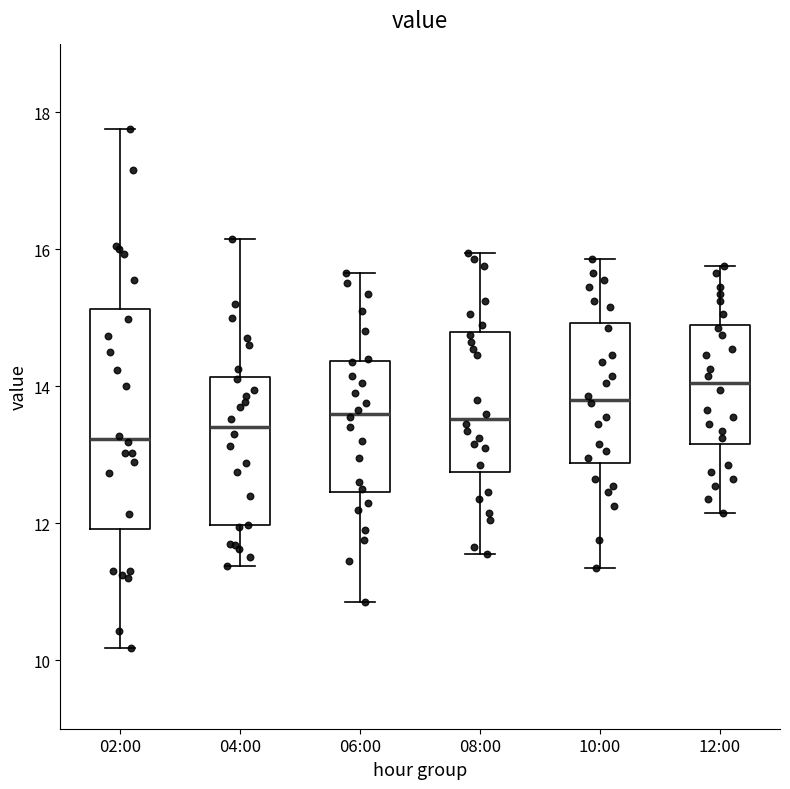

Reading left to right, transcribe this box plot: for each box, give where its median line is, the range the box spans, and where its two whiskers end, as read against the y-axis. The values are not printed on the chart, so give them approximately, as read against the axis.

02:00: median 13.2, box 12.0 to 15.2, whiskers 10.2 to 17.8
04:00: median 13.4, box 12.0 to 14.2, whiskers 11.4 to 16.2
06:00: median 13.6, box 12.4 to 14.4, whiskers 10.8 to 15.6
08:00: median 13.6, box 12.8 to 14.8, whiskers 11.6 to 16.0
10:00: median 13.8, box 12.8 to 15.0, whiskers 11.4 to 15.8
12:00: median 14.0, box 13.2 to 15.0, whiskers 12.2 to 15.8